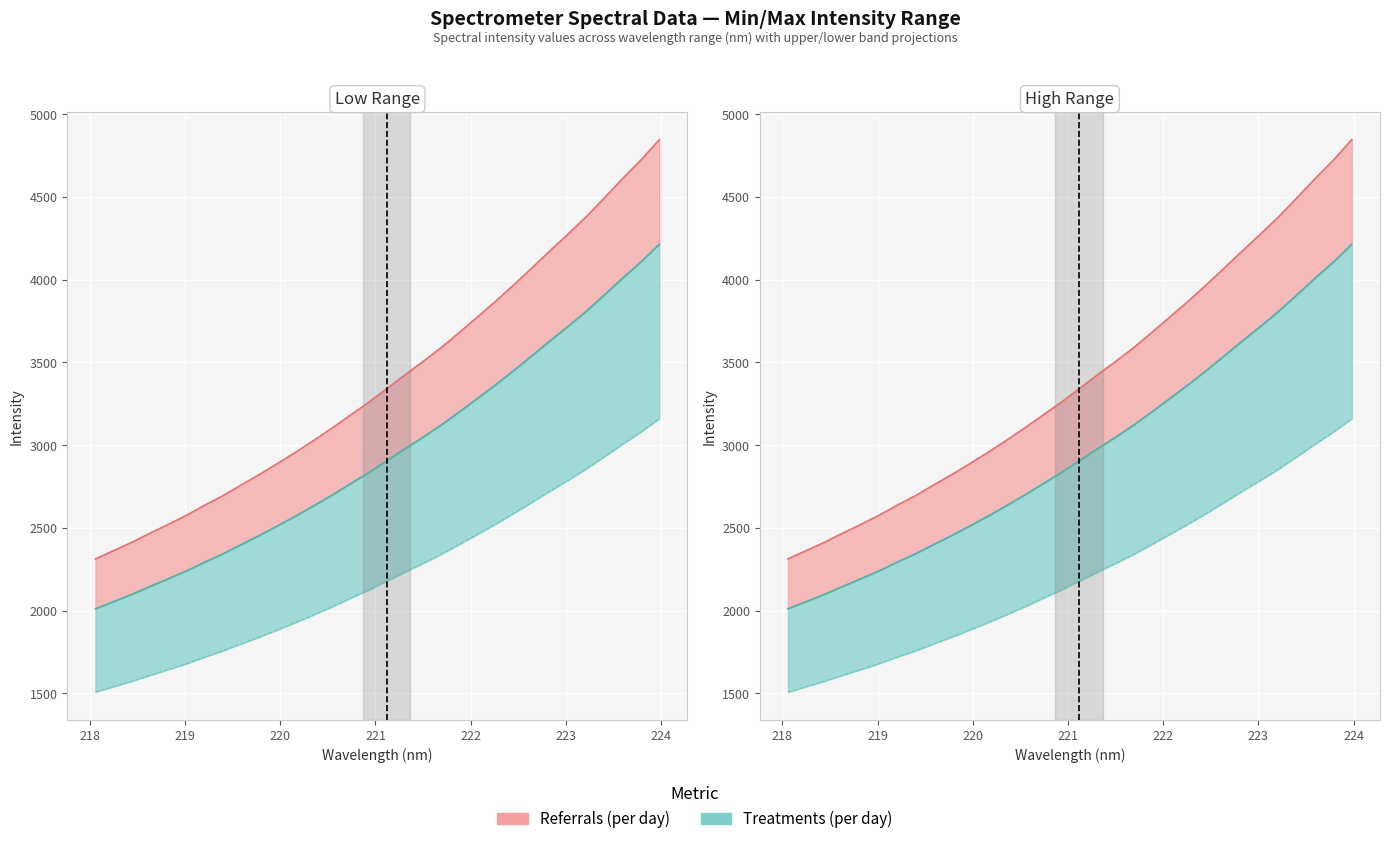

True or false: y and x cross at least once.

False